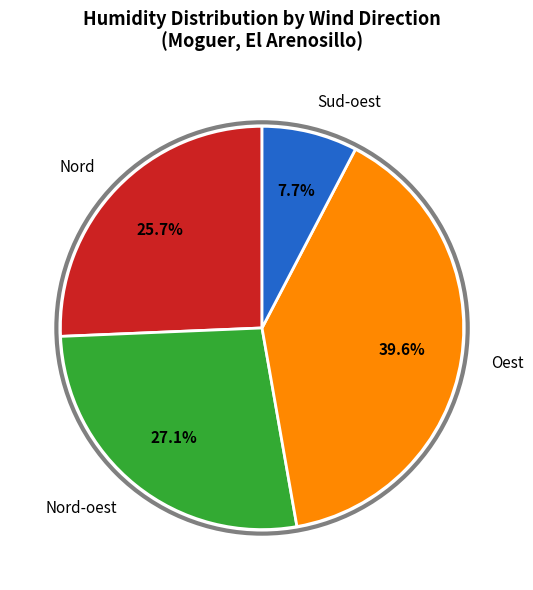

To the nearest percent, what is the average slice percentage?

25%